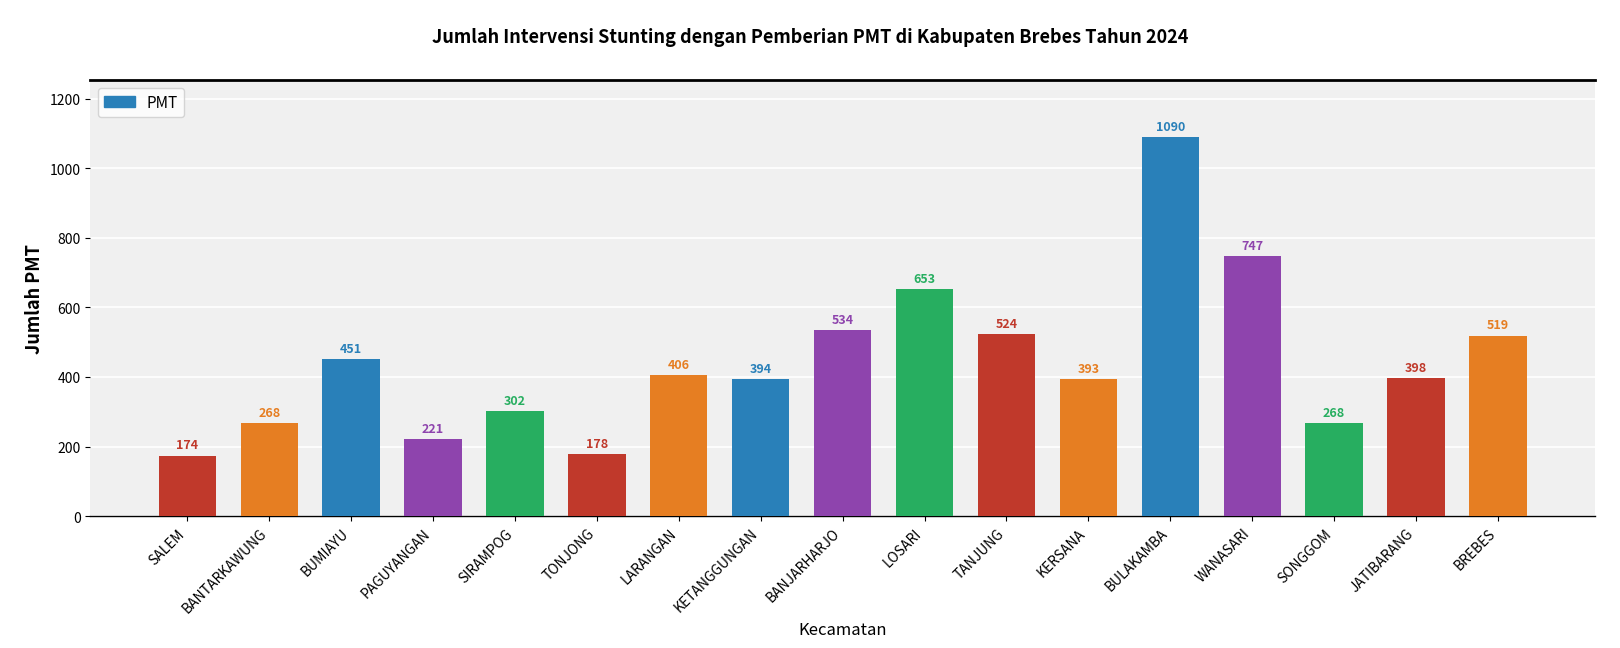

True or false: the data shows 393 at KERSANA.

True